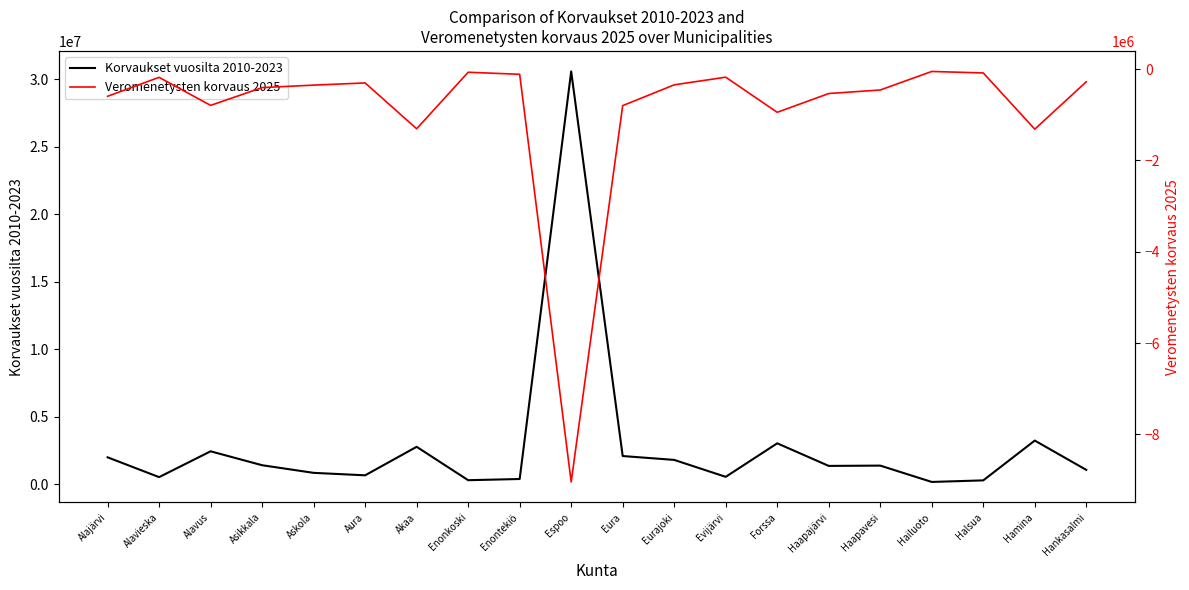

How many interior local peaks does the Korvaukset vuosilta 2010-2023 series have?

6